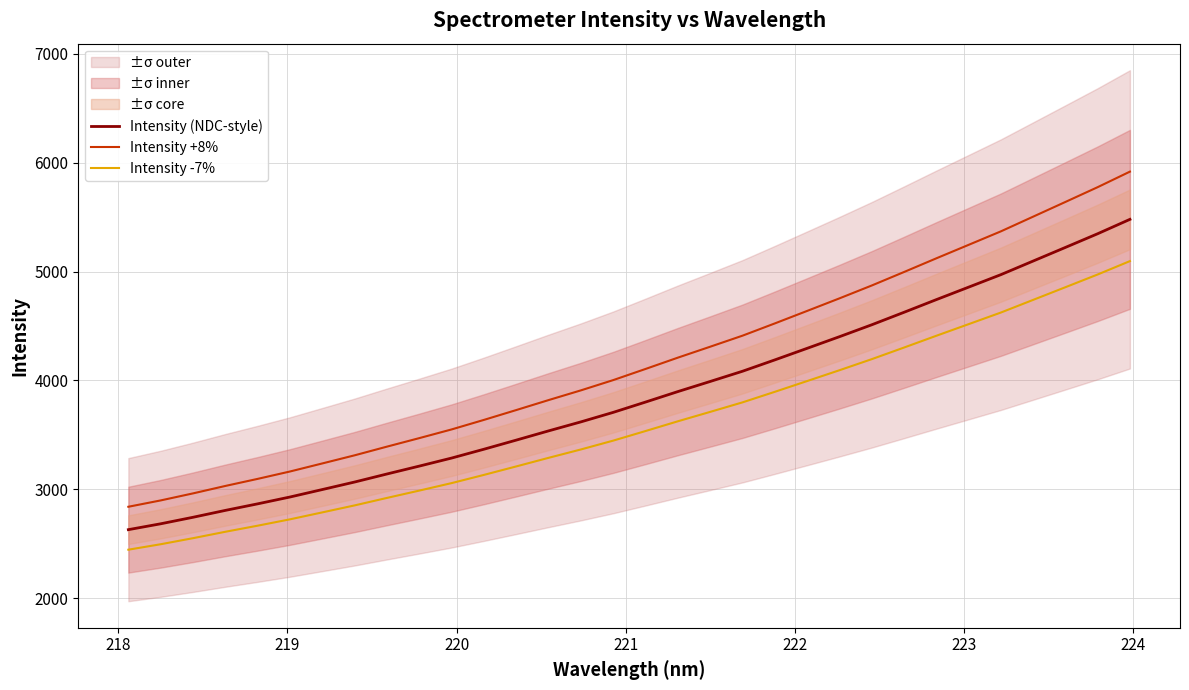

What is the average value of the Intensity +8% series?

4170.1